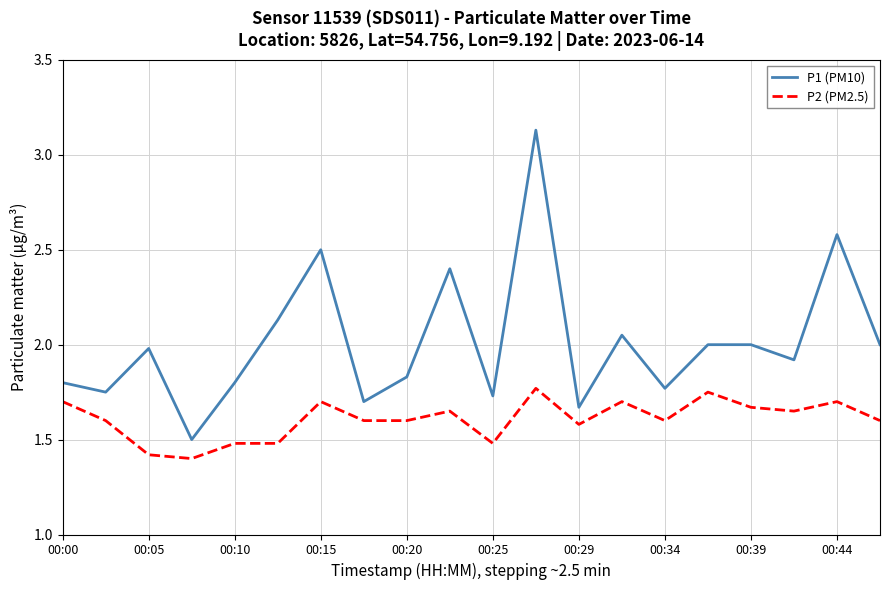

What is the lowest value of the P1 (PM10) series?

1.5